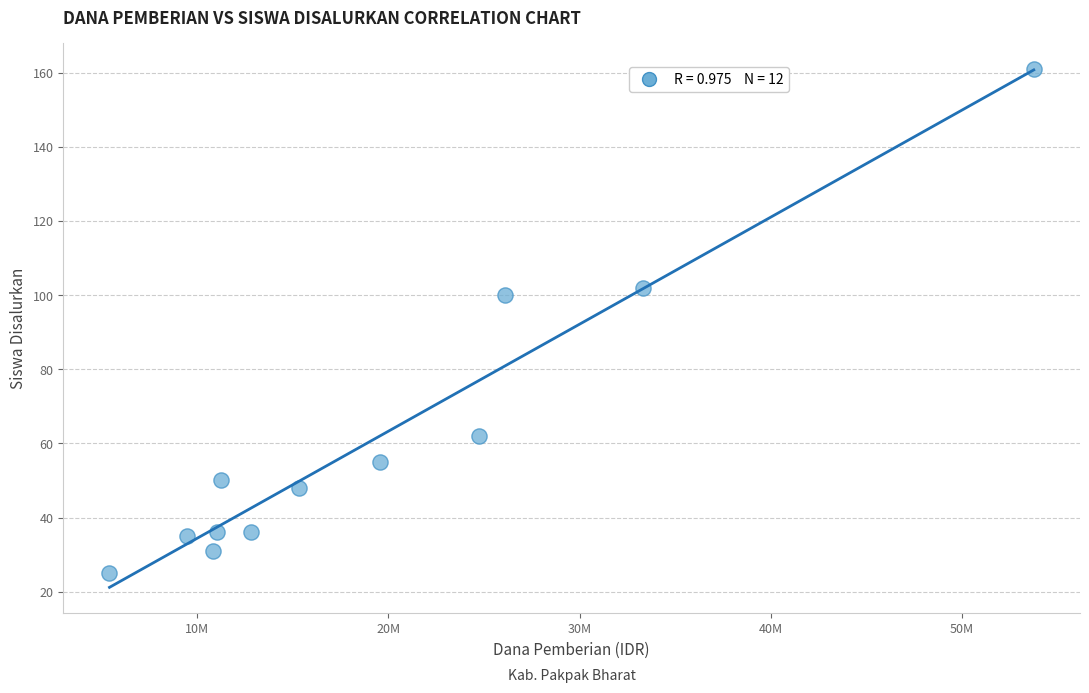

What is the range of Y values (max minus min)?

136